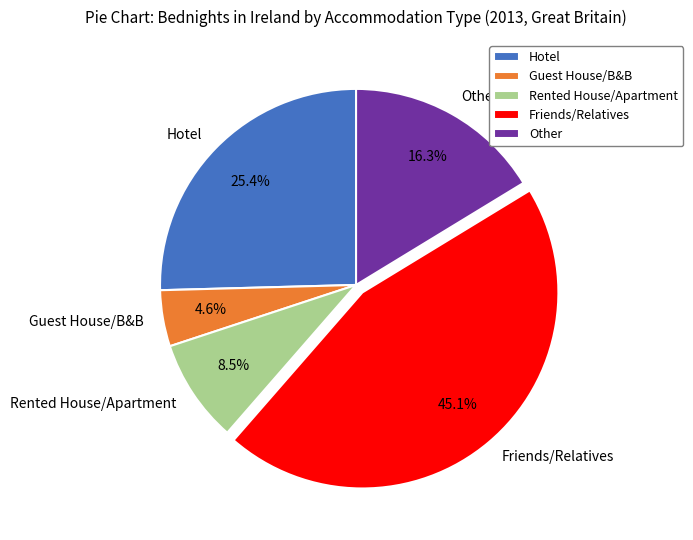

Does any single category account for the majority?

No